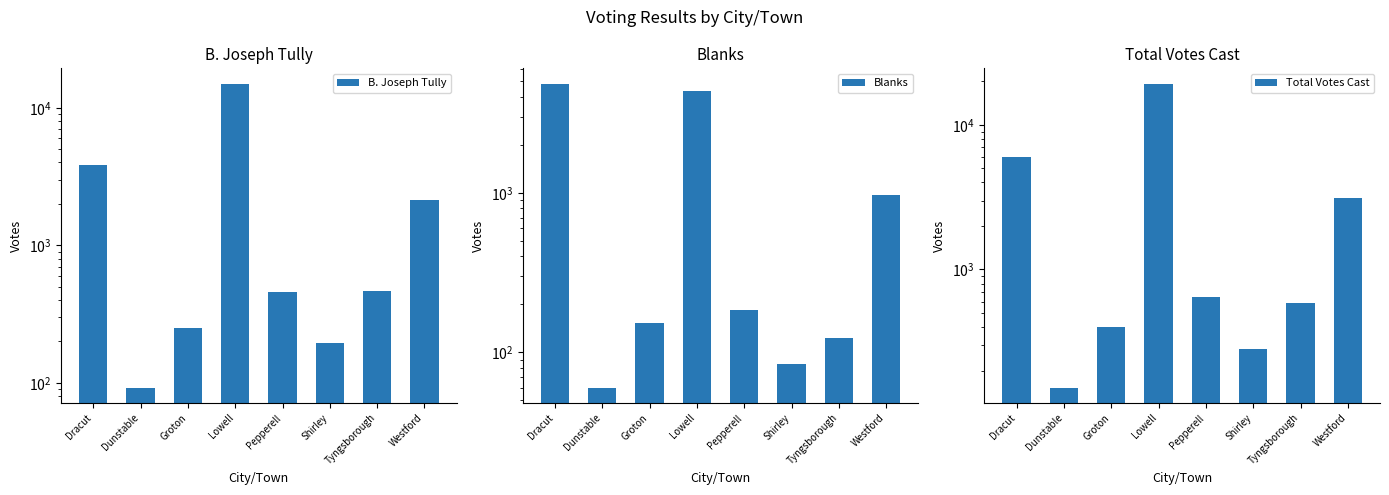

At which category is the sum across all series the highest?

Lowell